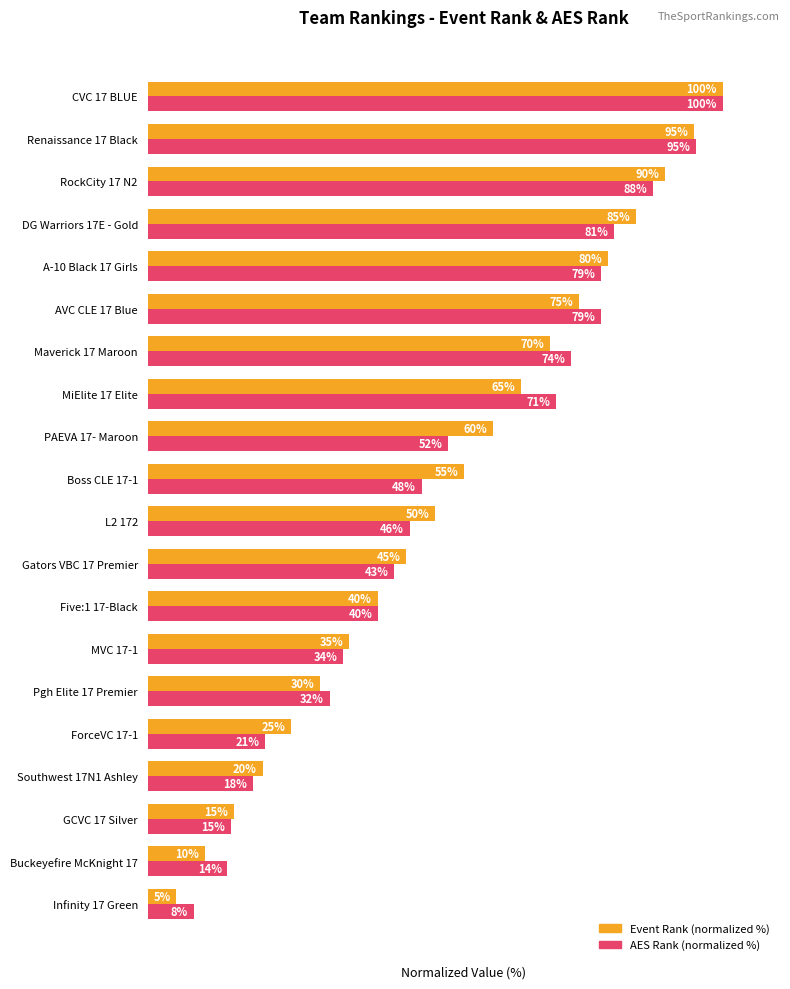

List the series in order of their overall mean, highest first.

Event Rank (normalized %), AES Rank (normalized %)